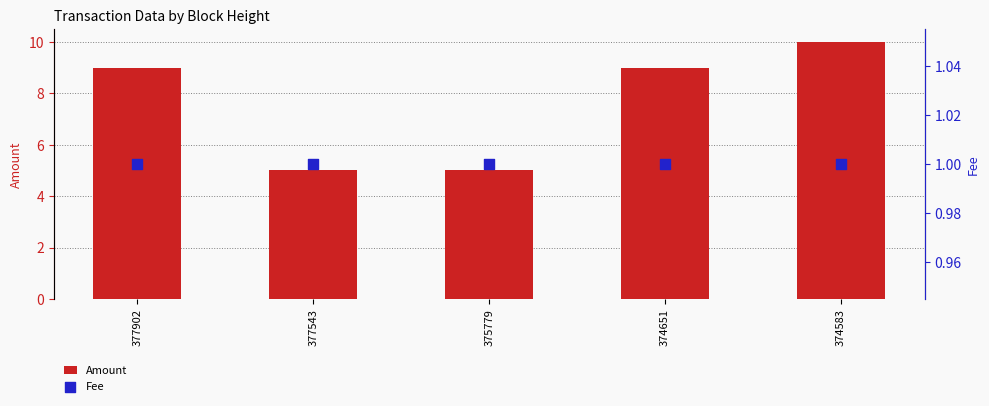

Which series has the widest spread of Y values?

Amount